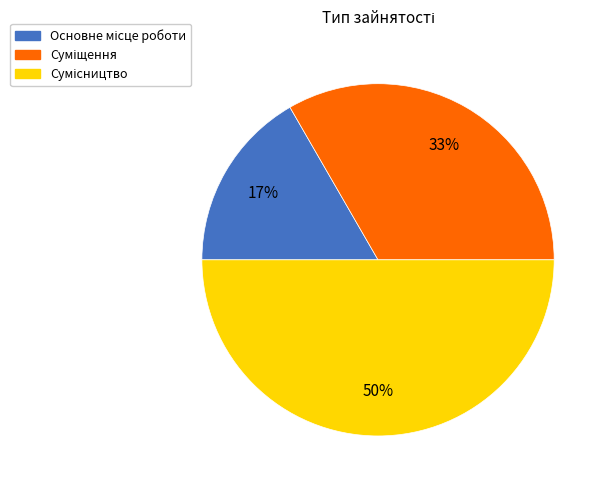

To the nearest percent, what is the difference between the largest and smallest slice percentages?

33%